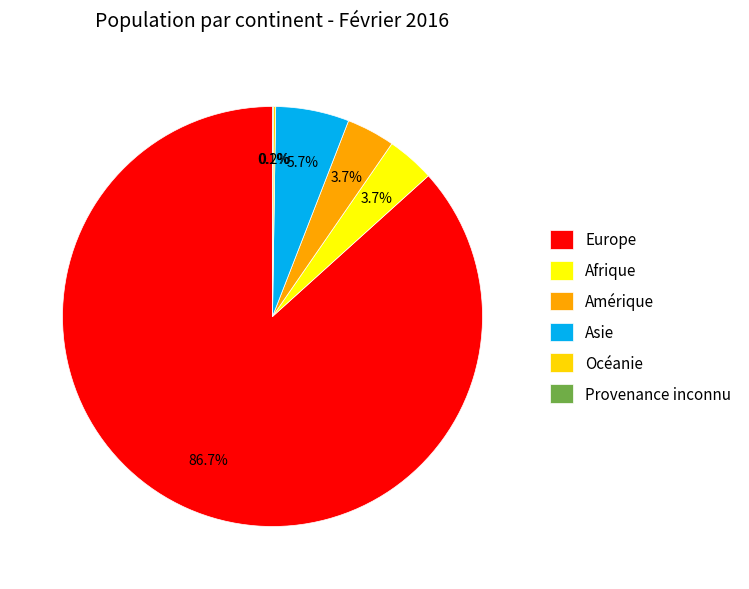

What is the total percentage of Amérique and Océanie?

3.9%